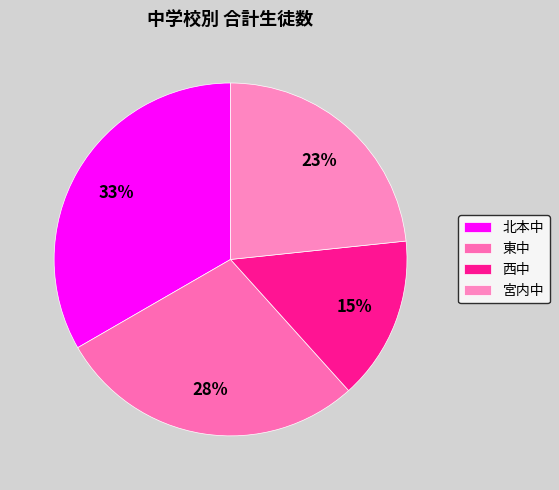

Is there any slice that represents more than half of the pie?

No